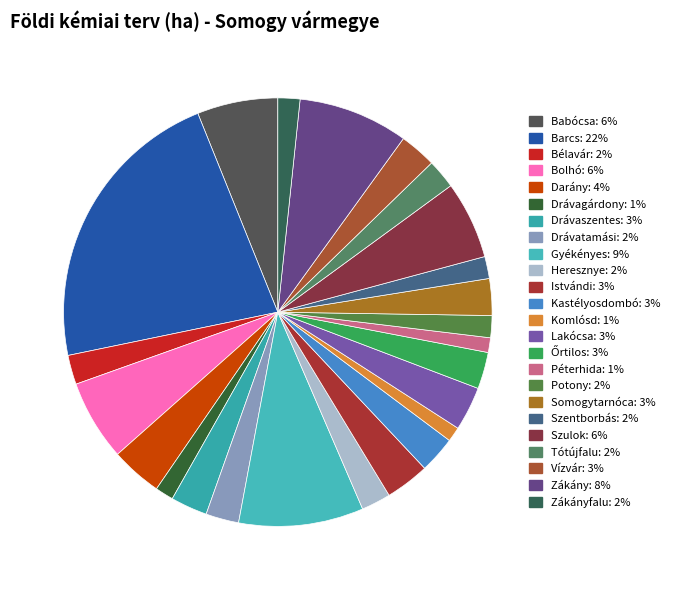

How many slices are in this pie chart?

24